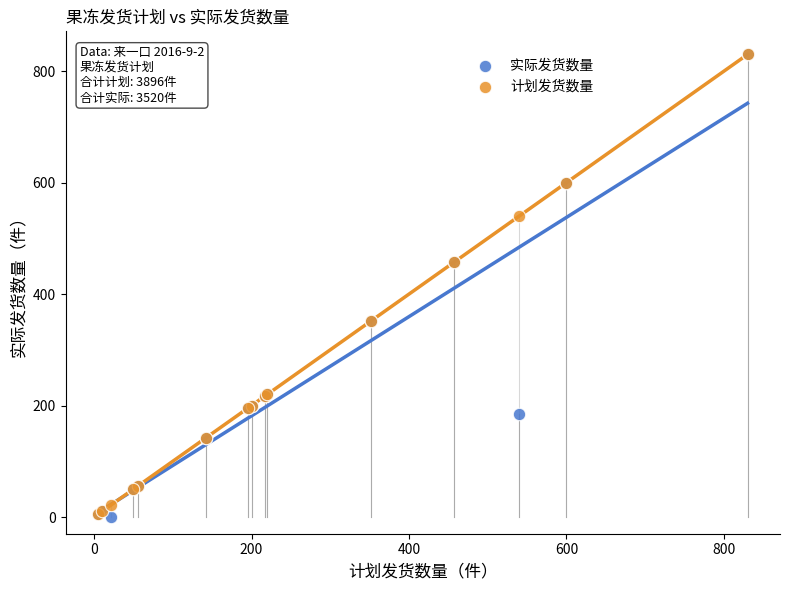

What are all the series names shown in the legend?

实际发货数量, 计划发货数量